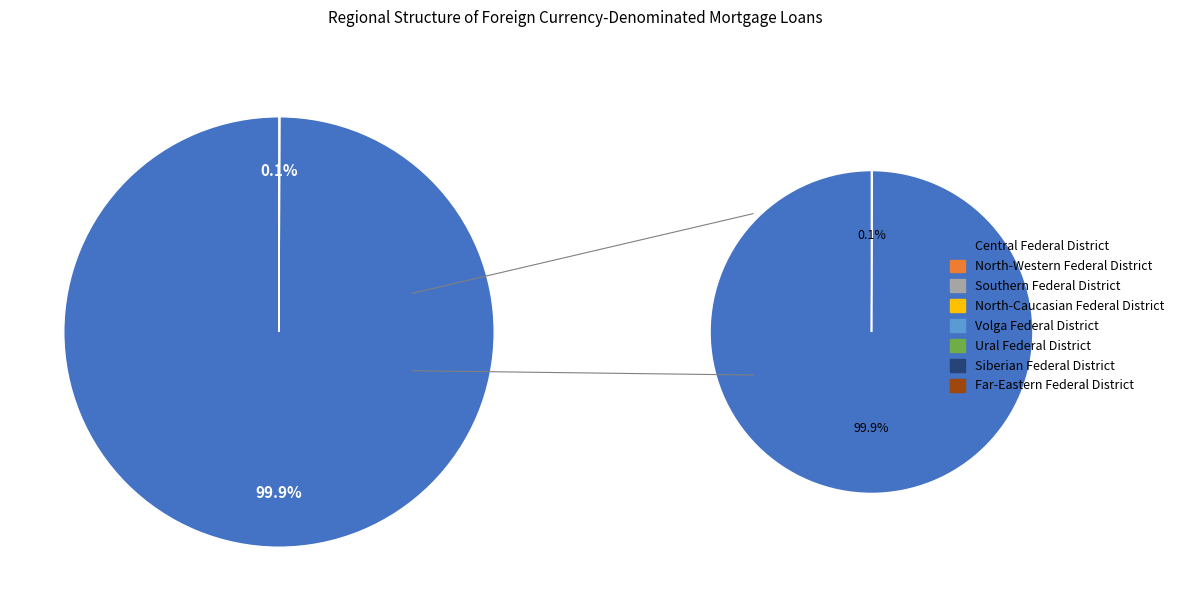

What is the largest slice in the pie chart?

Central Federal District